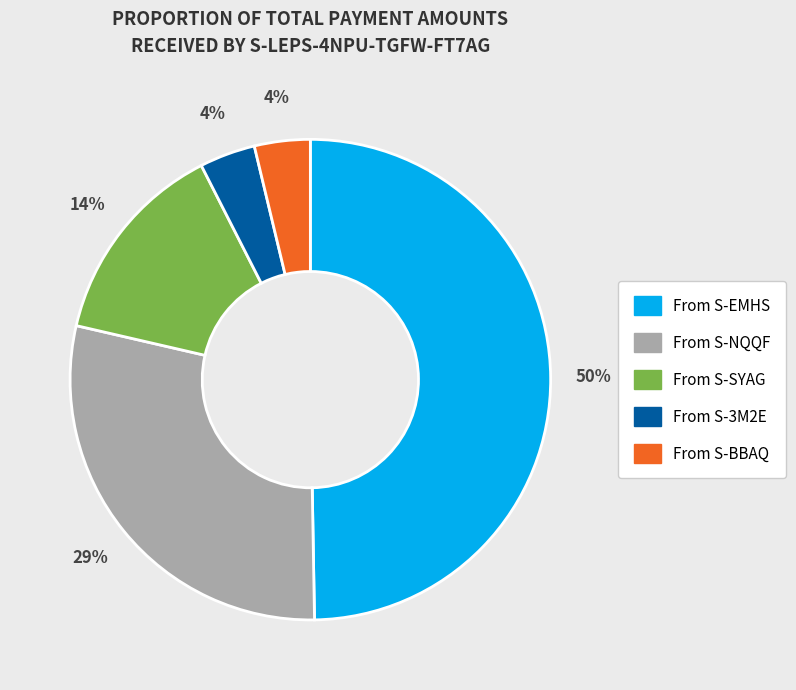

To the nearest percent, what is the average slice percentage?

20%